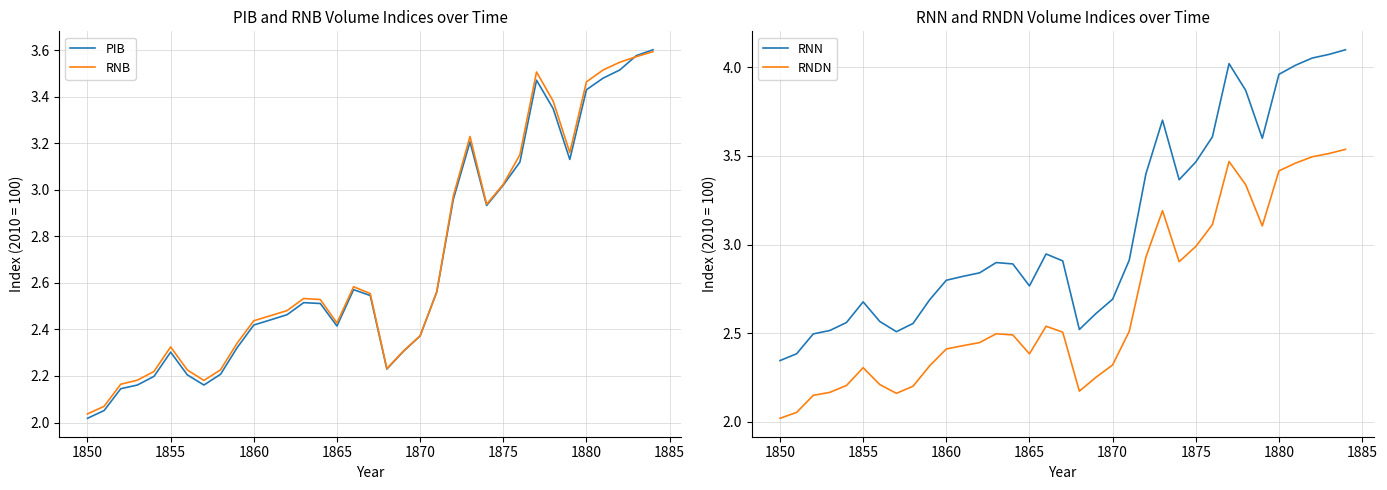

True or false: RNDN and RNB cross at least once.

False